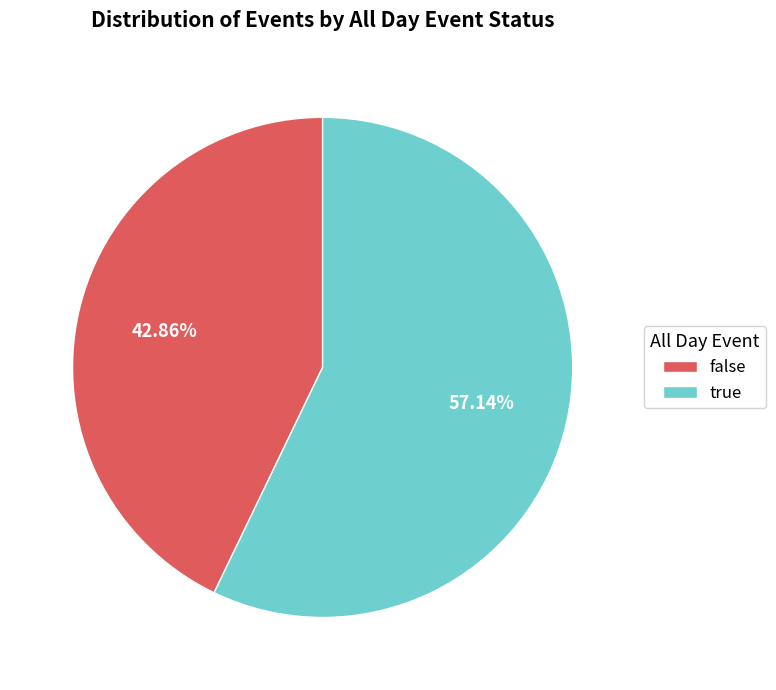

Combined, do true and false account for over 50%?

Yes